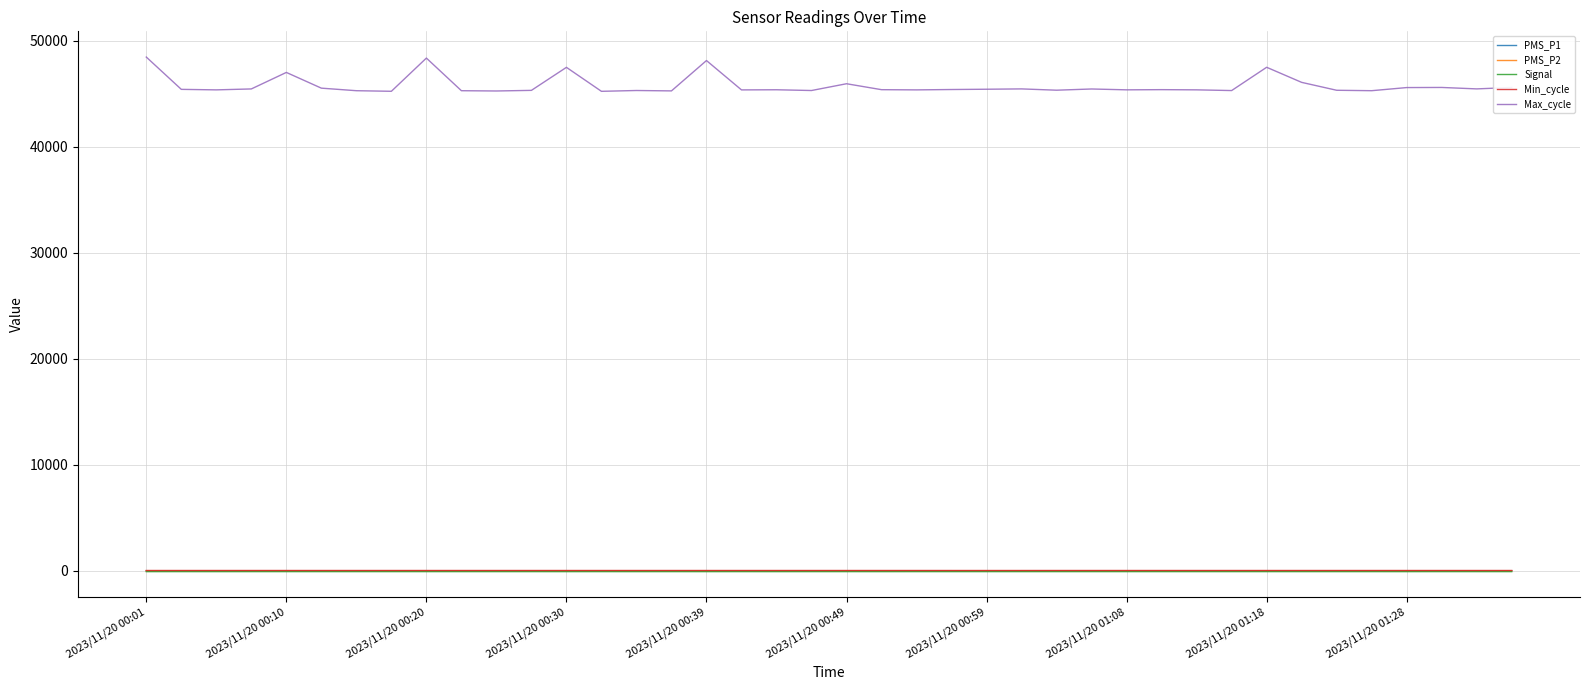

Which series has the largest total across all categories?

Max_cycle